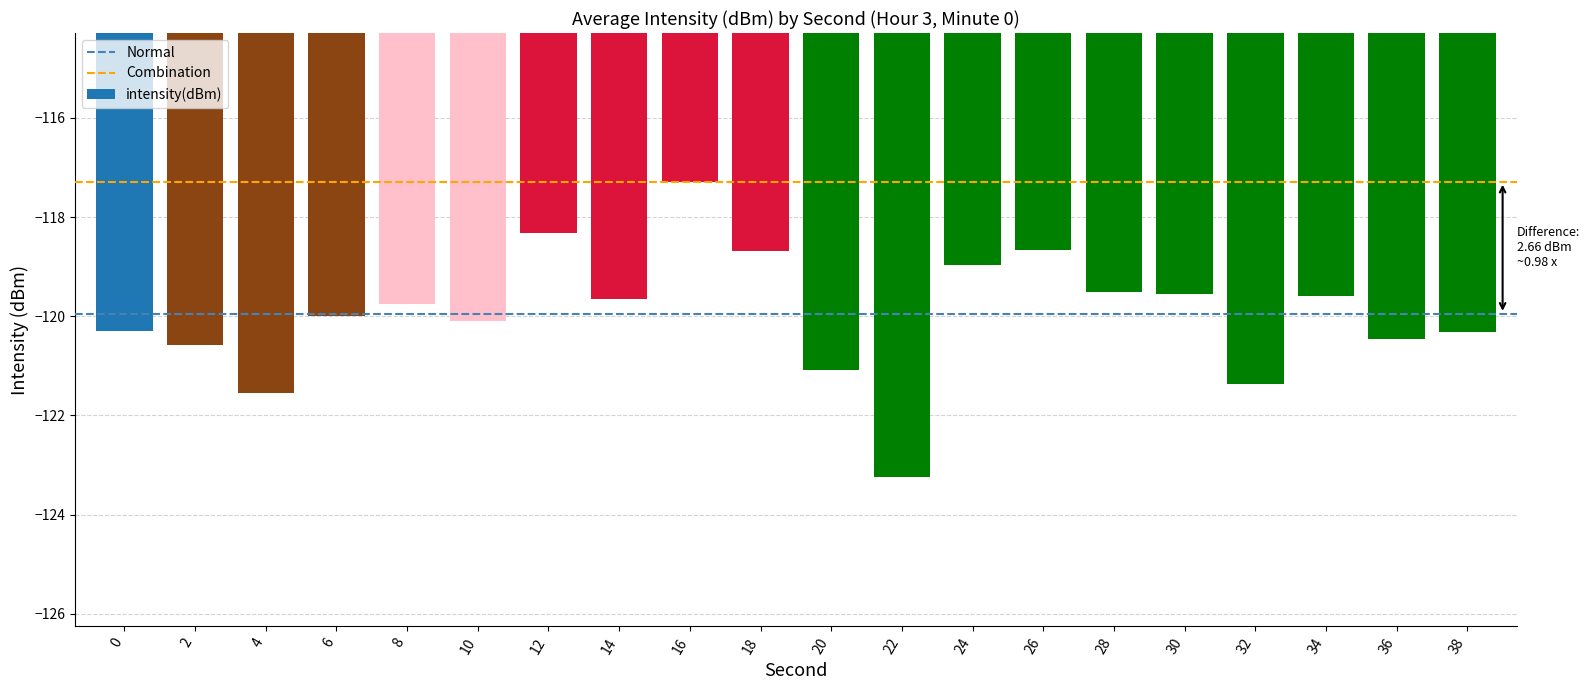

What is the approximate value at 20?

-121.1